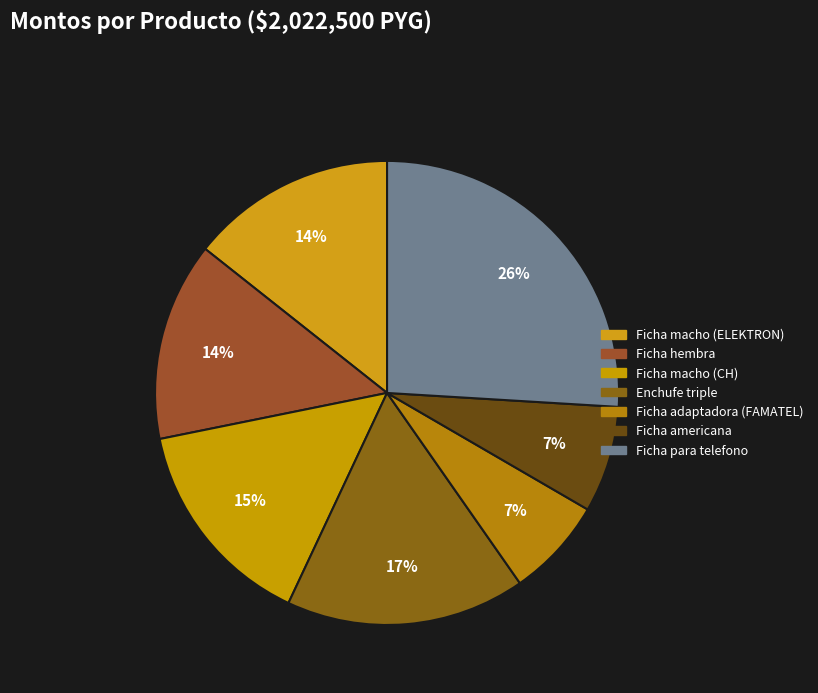

How many segments does this pie chart have?

7